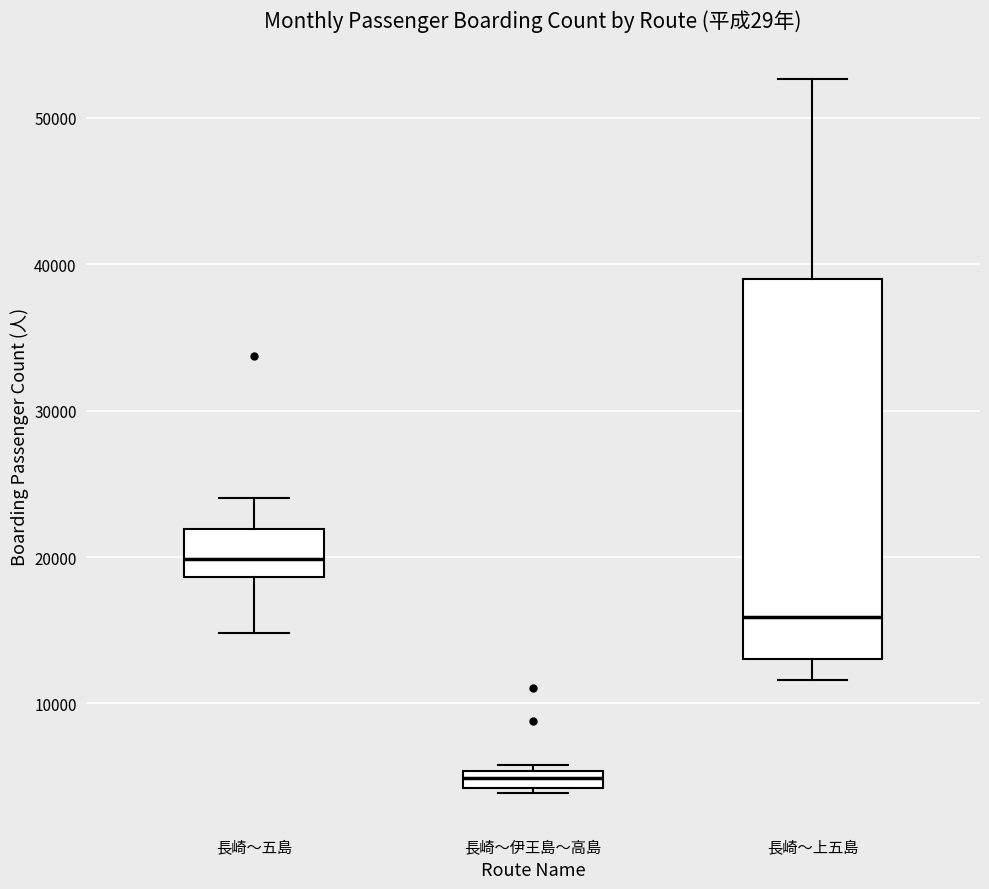

Comparing the boxes themselves (not the whiskers), which one is the tallest?

長崎～上五島